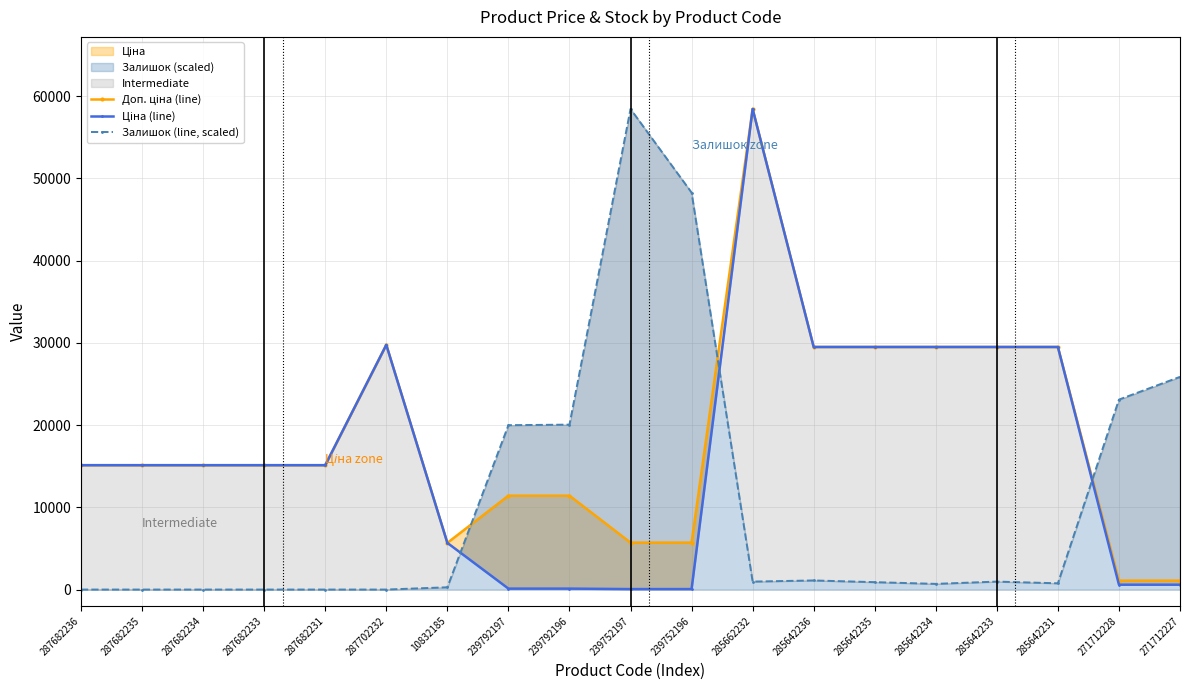

Is it true that Залишок (line, scaled) equals 250.5 at 285642233?

False